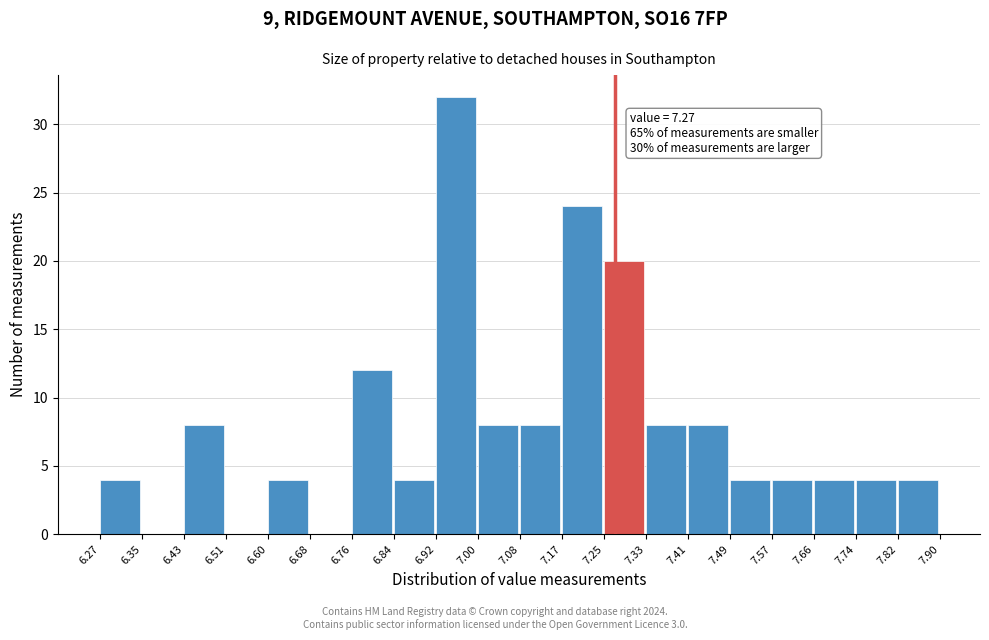

Over which range of the x-axis is the bar tallest?

6.92 to 7.00